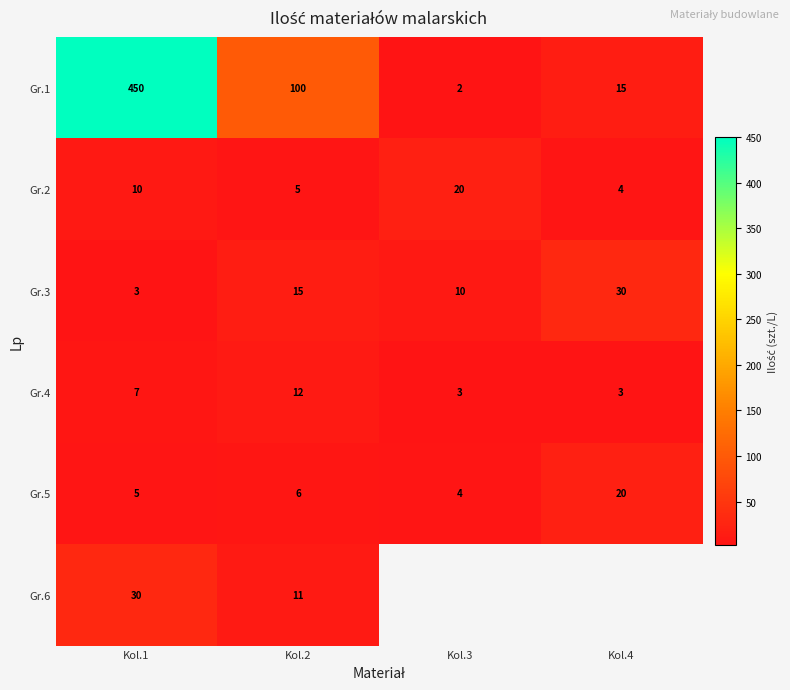

What is the spread (max minus min) of values at Kol.2?

95